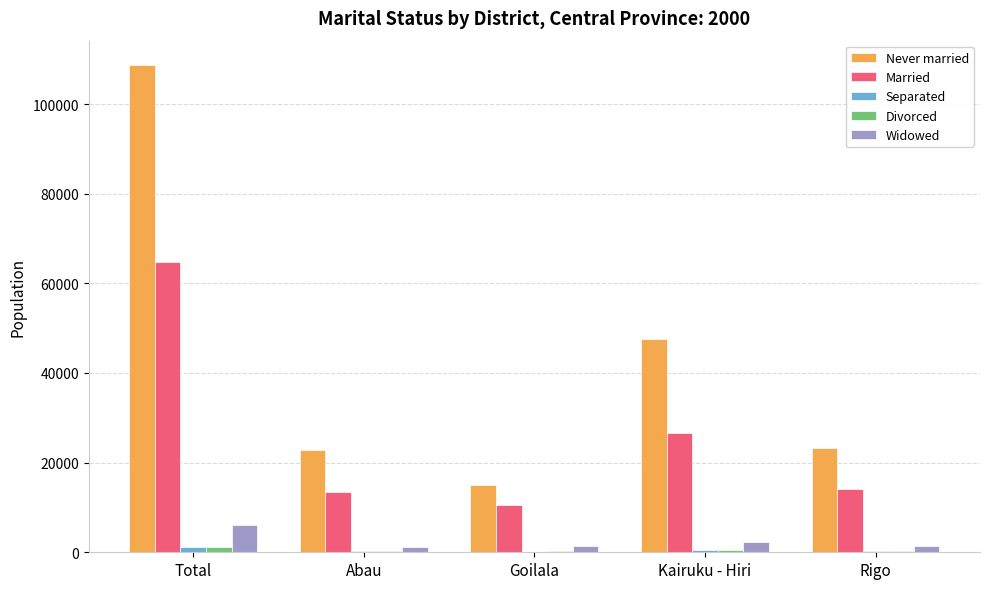

Is the value of Separated at Abau greater than the value of Widowed at Total?

No